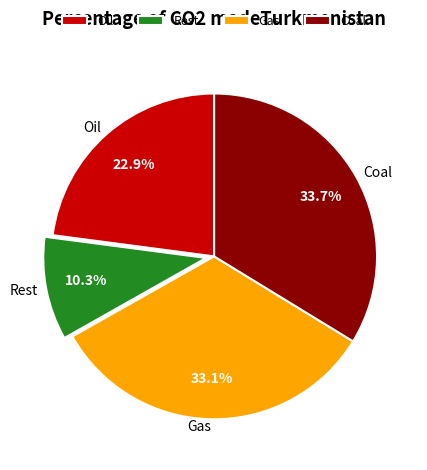

What is the total percentage of Rest and Coal?

44.0%